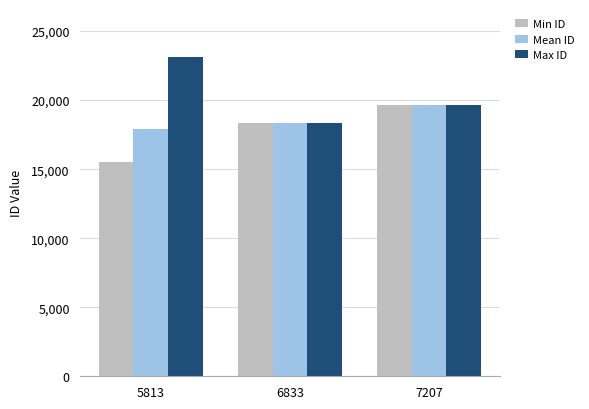

Which category has the highest value in the Max ID series?

5813